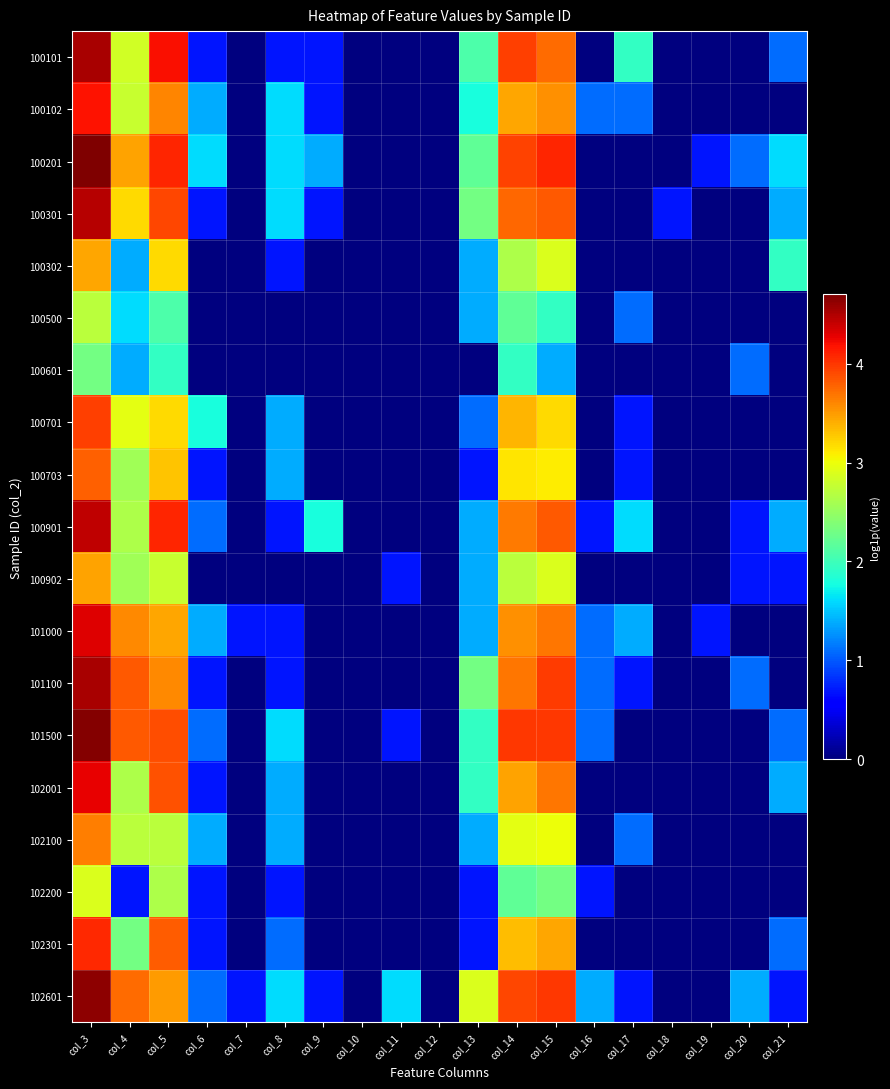

Reading left to right, transcribe all the data shown in this chart.

100101: col_3=4.5	col_4=2.8	col_5=4.2	col_6=0.7	col_7=0.0	col_8=0.7	col_9=0.7	col_10=0.0	col_11=0.0	col_12=0.0	col_13=2.1	col_14=4.0	col_15=3.7	col_16=0.0	col_17=1.9	col_18=0.0	col_19=0.0	col_20=0.0	col_21=1.1
100102: col_3=4.2	col_4=2.8	col_5=3.6	col_6=1.4	col_7=0.0	col_8=1.6	col_9=0.7	col_10=0.0	col_11=0.0	col_12=0.0	col_13=1.8	col_14=3.4	col_15=3.6	col_16=1.1	col_17=1.1	col_18=0.0	col_19=0.0	col_20=0.0	col_21=0.0
100201: col_3=4.7	col_4=3.5	col_5=4.1	col_6=1.6	col_7=0.0	col_8=1.6	col_9=1.4	col_10=0.0	col_11=0.0	col_12=0.0	col_13=2.2	col_14=3.9	col_15=4.1	col_16=0.0	col_17=0.0	col_18=0.0	col_19=0.7	col_20=1.1	col_21=1.6
100301: col_3=4.5	col_4=3.2	col_5=3.9	col_6=0.7	col_7=0.0	col_8=1.6	col_9=0.7	col_10=0.0	col_11=0.0	col_12=0.0	col_13=2.3	col_14=3.8	col_15=3.8	col_16=0.0	col_17=0.0	col_18=0.7	col_19=0.0	col_20=0.0	col_21=1.4
100302: col_3=3.4	col_4=1.4	col_5=3.2	col_6=0.0	col_7=0.0	col_8=0.7	col_9=0.0	col_10=0.0	col_11=0.0	col_12=0.0	col_13=1.4	col_14=2.6	col_15=2.9	col_16=0.0	col_17=0.0	col_18=0.0	col_19=0.0	col_20=0.0	col_21=1.9
100500: col_3=2.7	col_4=1.6	col_5=2.1	col_6=0.0	col_7=0.0	col_8=0.0	col_9=0.0	col_10=0.0	col_11=0.0	col_12=0.0	col_13=1.4	col_14=2.2	col_15=1.9	col_16=0.0	col_17=1.1	col_18=0.0	col_19=0.0	col_20=0.0	col_21=0.0
100601: col_3=2.3	col_4=1.4	col_5=1.9	col_6=0.0	col_7=0.0	col_8=0.0	col_9=0.0	col_10=0.0	col_11=0.0	col_12=0.0	col_13=0.0	col_14=1.9	col_15=1.4	col_16=0.0	col_17=0.0	col_18=0.0	col_19=0.0	col_20=1.1	col_21=0.0
100701: col_3=4.0	col_4=2.9	col_5=3.2	col_6=1.8	col_7=0.0	col_8=1.4	col_9=0.0	col_10=0.0	col_11=0.0	col_12=0.0	col_13=1.1	col_14=3.4	col_15=3.2	col_16=0.0	col_17=0.7	col_18=0.0	col_19=0.0	col_20=0.0	col_21=0.0
100703: col_3=3.8	col_4=2.6	col_5=3.3	col_6=0.7	col_7=0.0	col_8=1.4	col_9=0.0	col_10=0.0	col_11=0.0	col_12=0.0	col_13=0.7	col_14=3.1	col_15=3.1	col_16=0.0	col_17=0.7	col_18=0.0	col_19=0.0	col_20=0.0	col_21=0.0
100901: col_3=4.4	col_4=2.6	col_5=4.1	col_6=1.1	col_7=0.0	col_8=0.7	col_9=1.8	col_10=0.0	col_11=0.0	col_12=0.0	col_13=1.4	col_14=3.7	col_15=3.8	col_16=0.7	col_17=1.6	col_18=0.0	col_19=0.0	col_20=0.7	col_21=1.4
100902: col_3=3.5	col_4=2.6	col_5=2.8	col_6=0.0	col_7=0.0	col_8=0.0	col_9=0.0	col_10=0.0	col_11=0.7	col_12=0.0	col_13=1.4	col_14=2.7	col_15=2.9	col_16=0.0	col_17=0.0	col_18=0.0	col_19=0.0	col_20=0.7	col_21=0.7
101000: col_3=4.3	col_4=3.6	col_5=3.4	col_6=1.4	col_7=0.7	col_8=0.7	col_9=0.0	col_10=0.0	col_11=0.0	col_12=0.0	col_13=1.4	col_14=3.6	col_15=3.7	col_16=1.1	col_17=1.4	col_18=0.0	col_19=0.7	col_20=0.0	col_21=0.0
101100: col_3=4.5	col_4=3.8	col_5=3.6	col_6=0.7	col_7=0.0	col_8=0.7	col_9=0.0	col_10=0.0	col_11=0.0	col_12=0.0	col_13=2.3	col_14=3.7	col_15=4.0	col_16=1.1	col_17=0.7	col_18=0.0	col_19=0.0	col_20=1.1	col_21=0.0
101500: col_3=4.7	col_4=3.8	col_5=3.9	col_6=1.1	col_7=0.0	col_8=1.6	col_9=0.0	col_10=0.0	col_11=0.7	col_12=0.0	col_13=1.9	col_14=4.0	col_15=4.0	col_16=1.1	col_17=0.0	col_18=0.0	col_19=0.0	col_20=0.0	col_21=1.1
102001: col_3=4.3	col_4=2.6	col_5=3.9	col_6=0.7	col_7=0.0	col_8=1.4	col_9=0.0	col_10=0.0	col_11=0.0	col_12=0.0	col_13=1.9	col_14=3.5	col_15=3.7	col_16=0.0	col_17=0.0	col_18=0.0	col_19=0.0	col_20=0.0	col_21=1.4
102100: col_3=3.6	col_4=2.7	col_5=2.7	col_6=1.4	col_7=0.0	col_8=1.4	col_9=0.0	col_10=0.0	col_11=0.0	col_12=0.0	col_13=1.4	col_14=2.9	col_15=3.0	col_16=0.0	col_17=1.1	col_18=0.0	col_19=0.0	col_20=0.0	col_21=0.0
102200: col_3=2.9	col_4=0.7	col_5=2.6	col_6=0.7	col_7=0.0	col_8=0.7	col_9=0.0	col_10=0.0	col_11=0.0	col_12=0.0	col_13=0.7	col_14=2.2	col_15=2.3	col_16=0.7	col_17=0.0	col_18=0.0	col_19=0.0	col_20=0.0	col_21=0.0
102301: col_3=4.1	col_4=2.3	col_5=3.8	col_6=0.7	col_7=0.0	col_8=1.1	col_9=0.0	col_10=0.0	col_11=0.0	col_12=0.0	col_13=0.7	col_14=3.3	col_15=3.4	col_16=0.0	col_17=0.0	col_18=0.0	col_19=0.0	col_20=0.0	col_21=1.1
102601: col_3=4.6	col_4=3.7	col_5=3.5	col_6=1.1	col_7=0.7	col_8=1.6	col_9=0.7	col_10=0.0	col_11=1.6	col_12=0.0	col_13=2.9	col_14=3.9	col_15=4.0	col_16=1.4	col_17=0.7	col_18=0.0	col_19=0.0	col_20=1.4	col_21=0.7